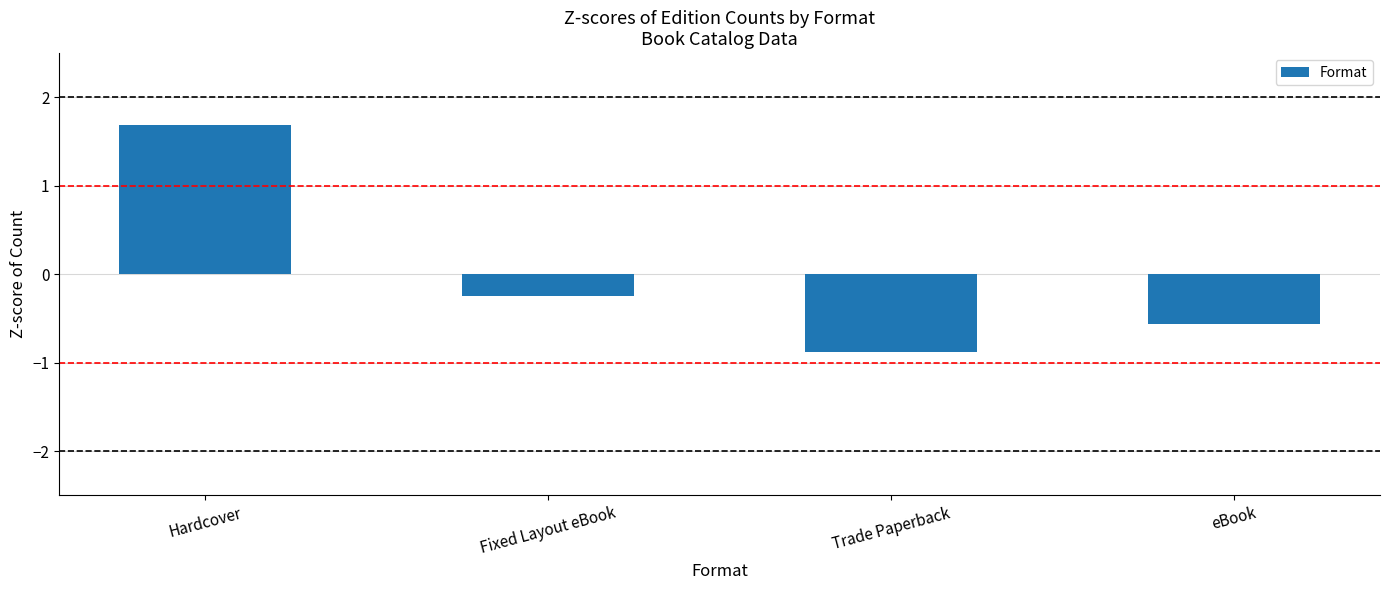

How many values are below 0?

3